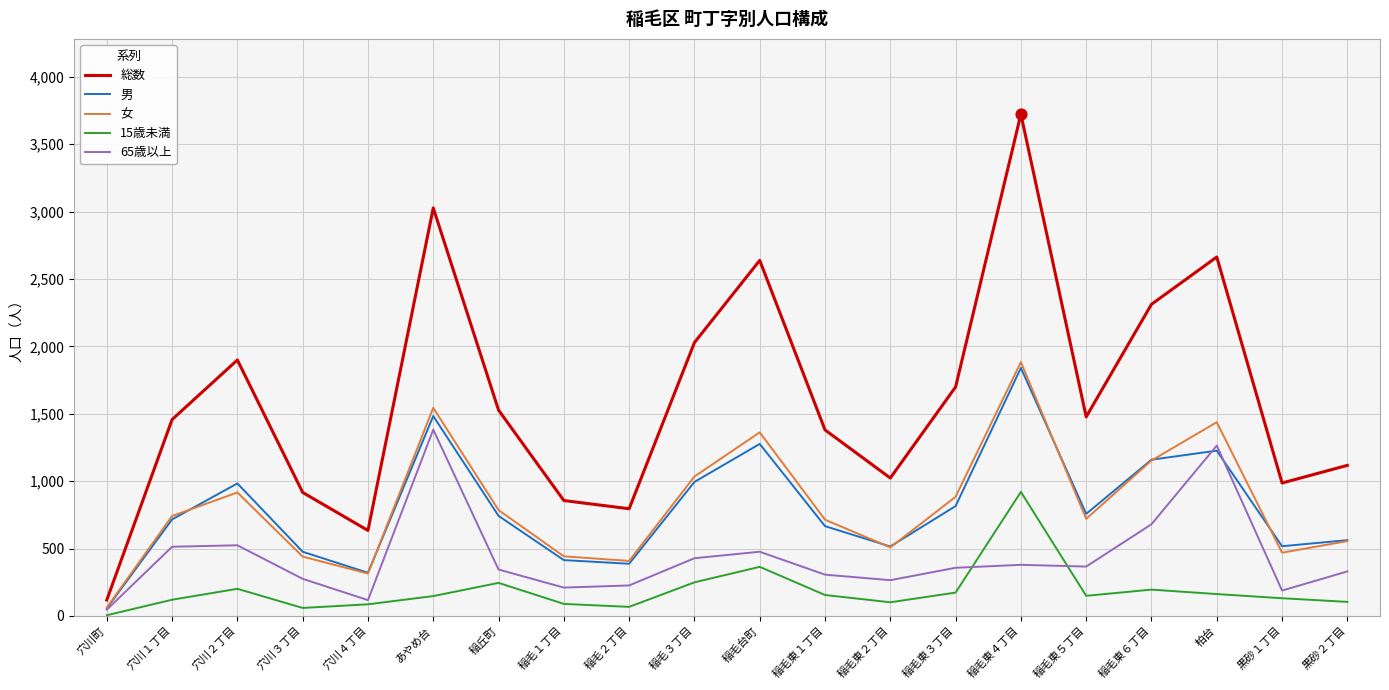

What is the total value across all series at 稲毛台町?

6116